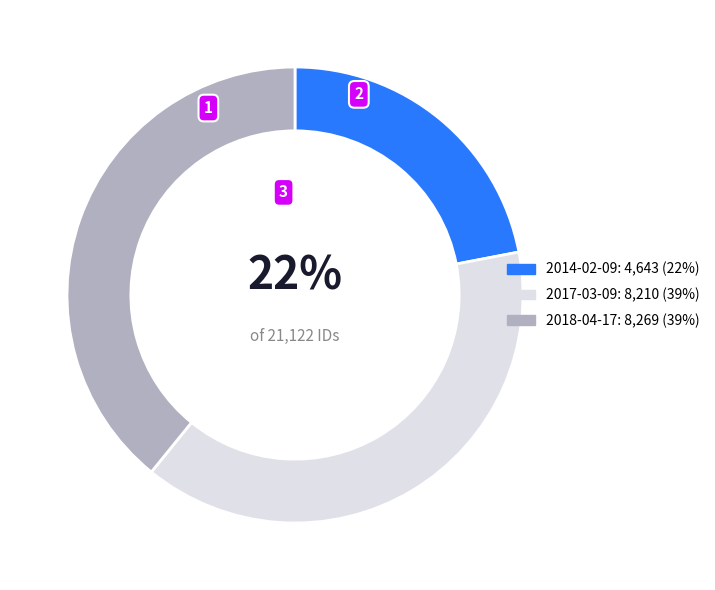

Is 2018-04-17 the majority of the pie?

No